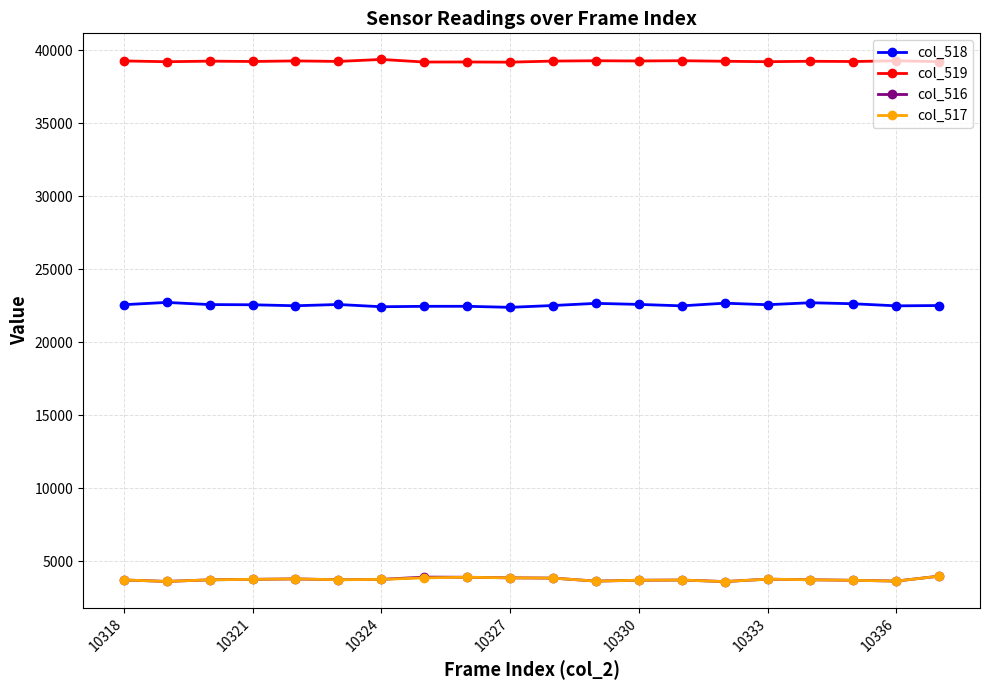

What is the difference between the maximum and minimum values in the col_518 series?

337